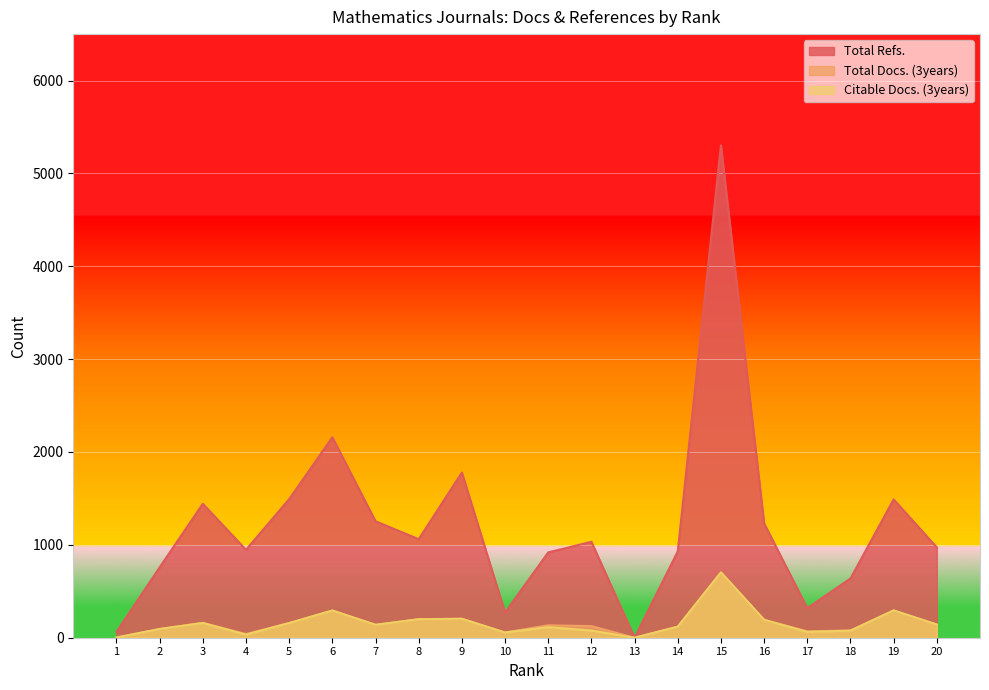

Is the value of Total Refs. at 10 greater than the value of Total Docs. (3years) at 4?

Yes